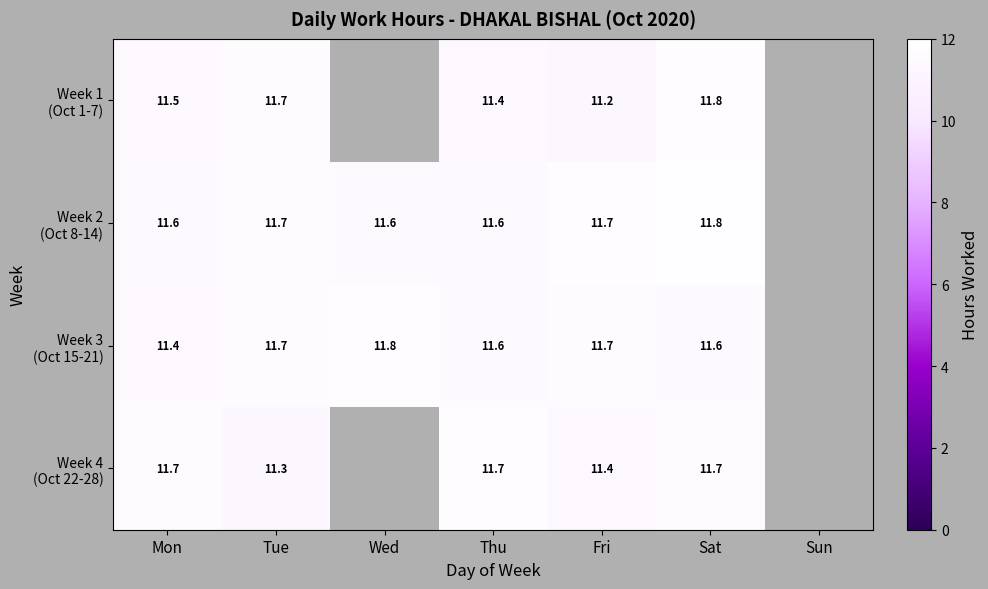

Rank the series at Thu from lowest to highest value.

Week 1 (Oct 1-7), Week 3 (Oct 15-21), Week 2 (Oct 8-14), Week 4 (Oct 22-28)